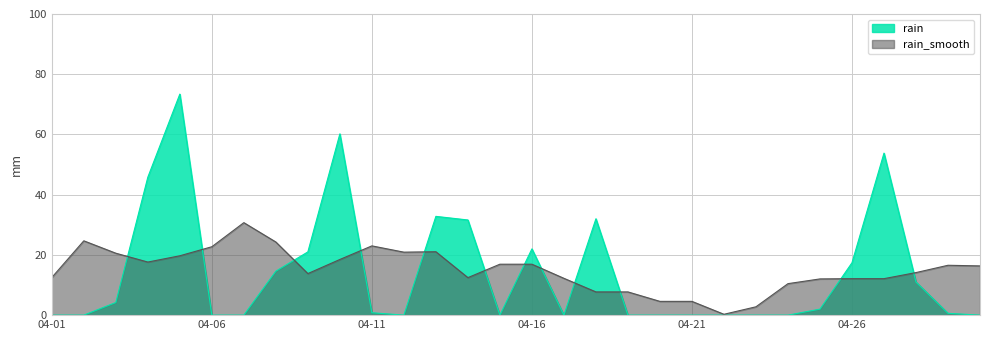

What is the highest value of the rain_smooth series?

30.7